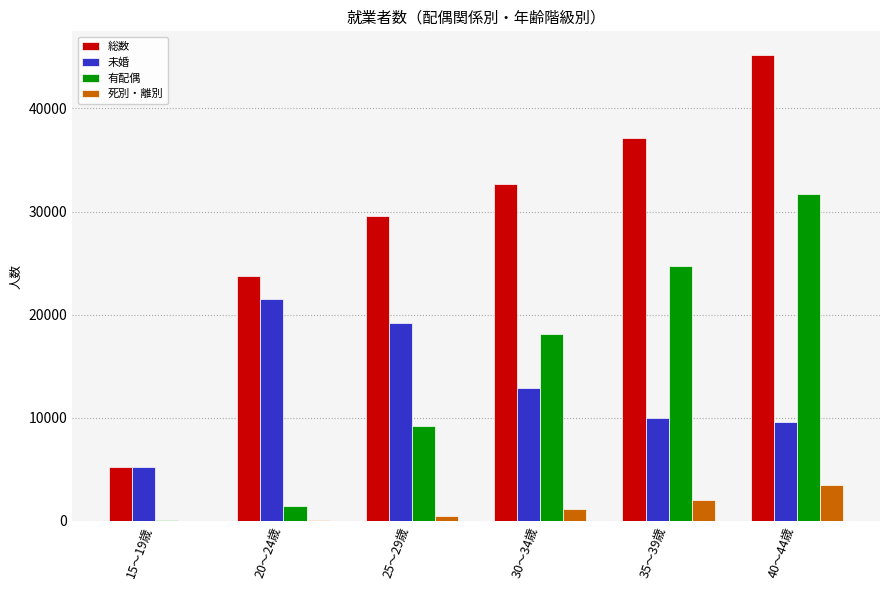

Which category has the highest value across all series?

40～44歳